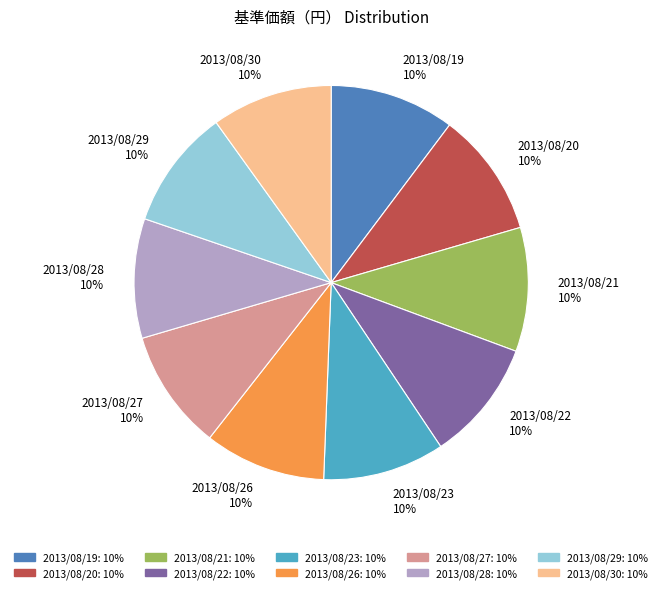

Is there any slice that represents more than half of the pie?

No